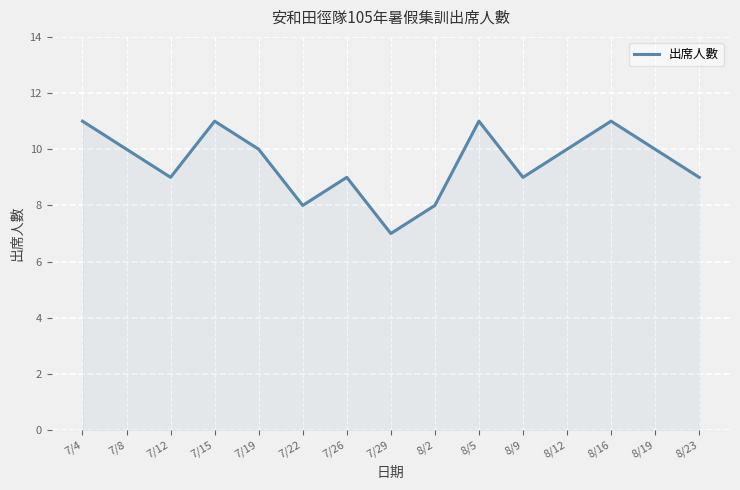

What is the average value?

10